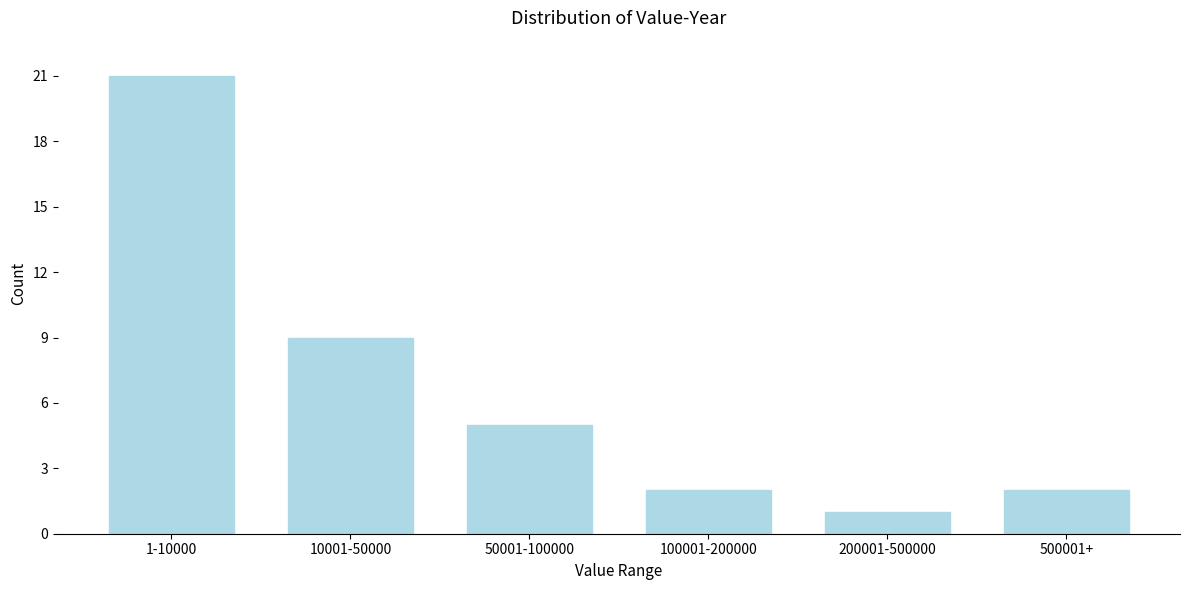

Reading left to right, what are all the values shown in this chart?

1-10000=21	10001-50000=9	50001-100000=5	100001-200000=2	200001-500000=1	500001+=2